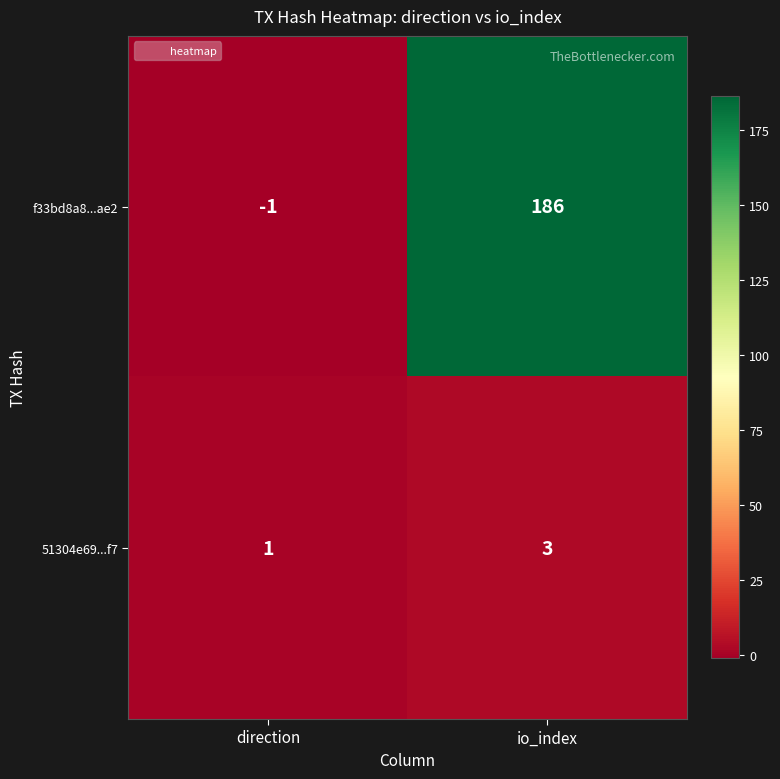

How many series are shown in this chart?

2